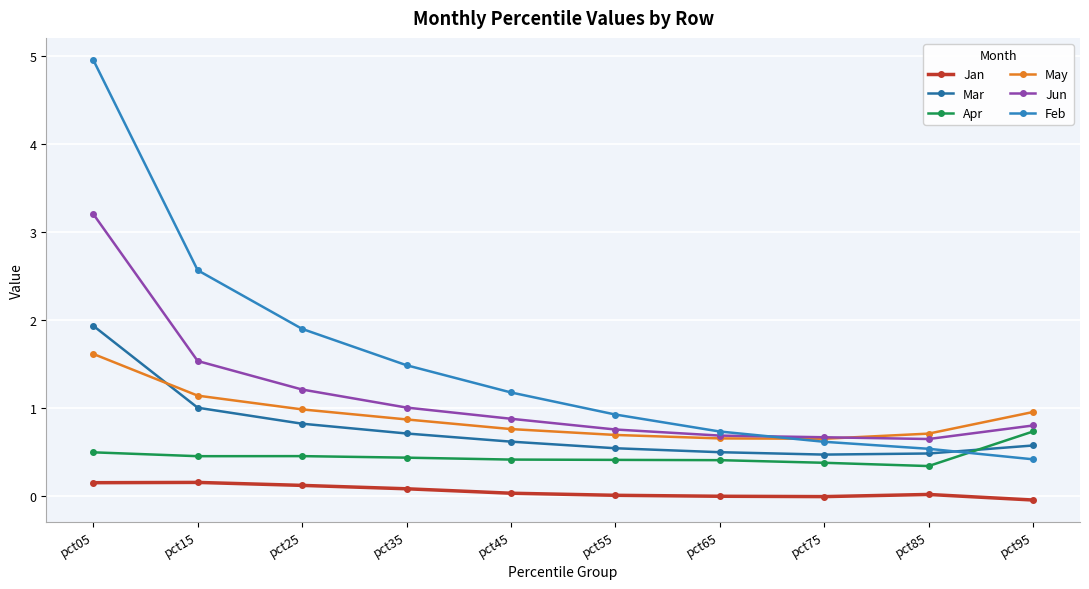

The value of May at pct15 is 1.9. True or false?

False